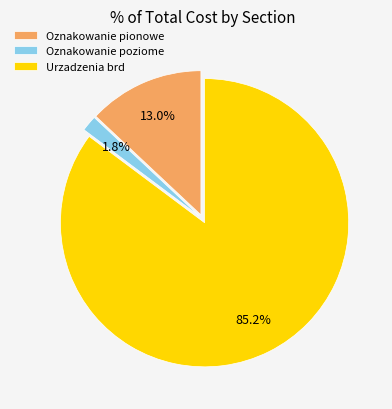

To the nearest percent, what is the average slice percentage?

33%